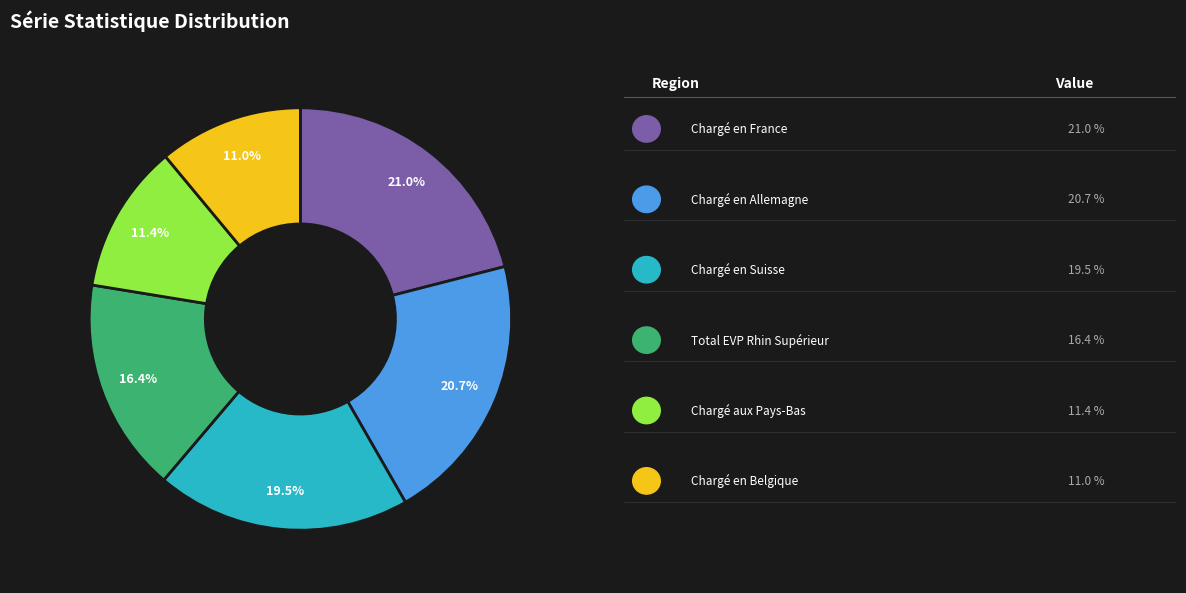

Which slice is the largest?

Chargé en France